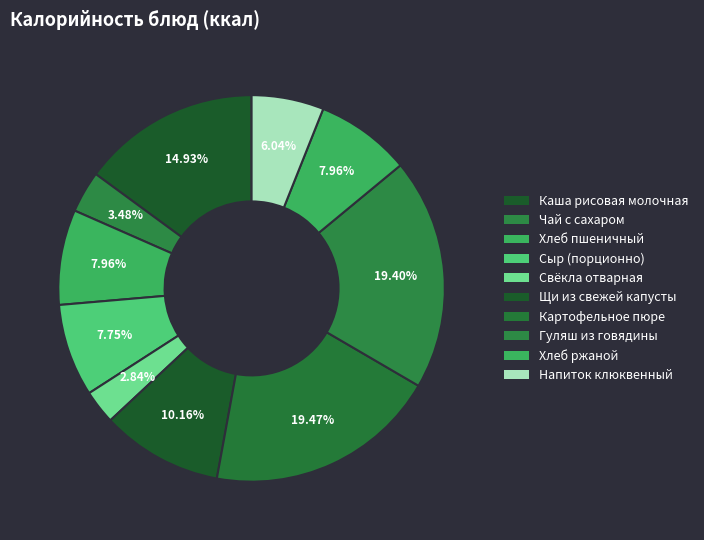

Rank the categories by value from lowest to highest.

Свёкла отварная, Чай с сахаром, Напиток клюквенный, Сыр (порционно), Хлеб пшеничный, Хлеб ржаной, Щи из свежей капусты, Каша рисовая молочная, Гуляш из говядины, Картофельное пюре